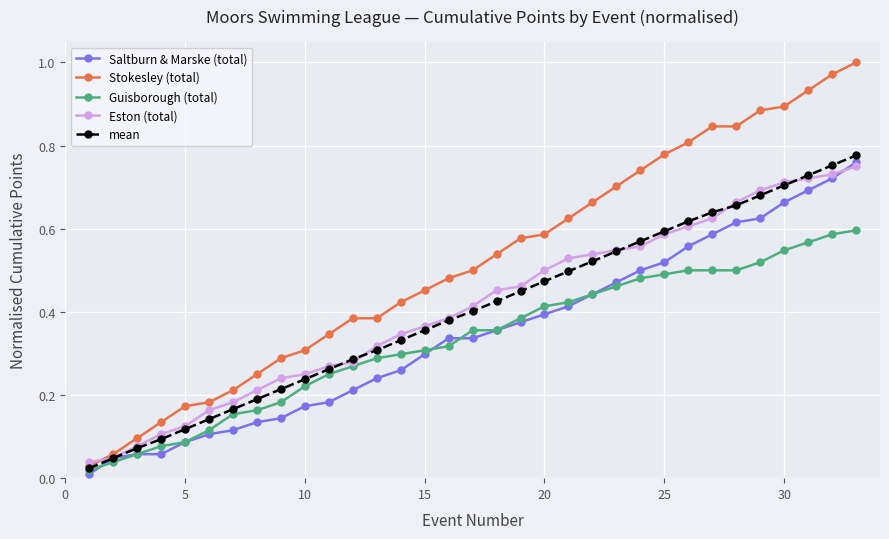

Does the chart have visible grid lines?

Yes